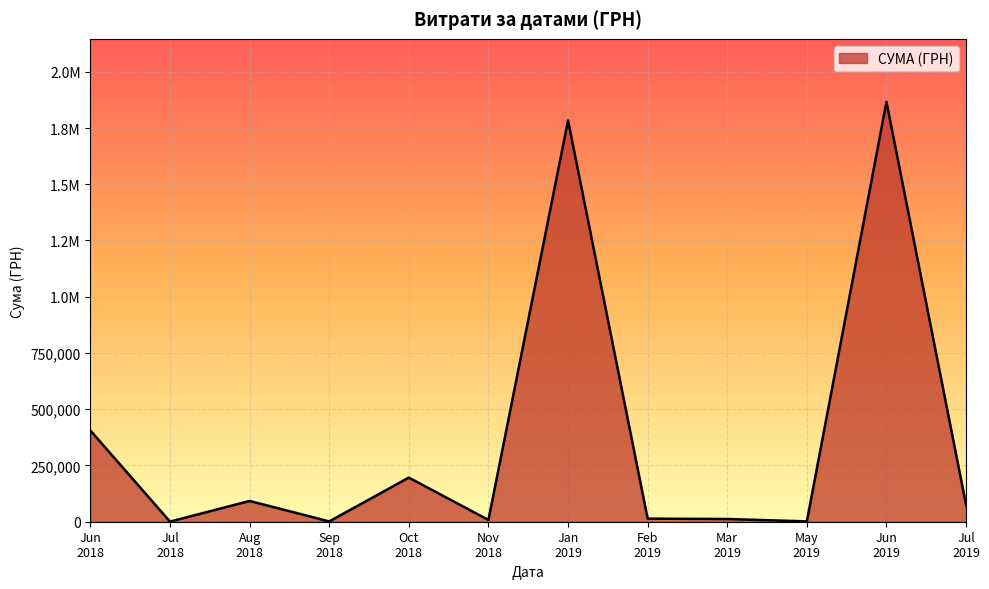

Is this an area chart (filled region under the line)?

Yes